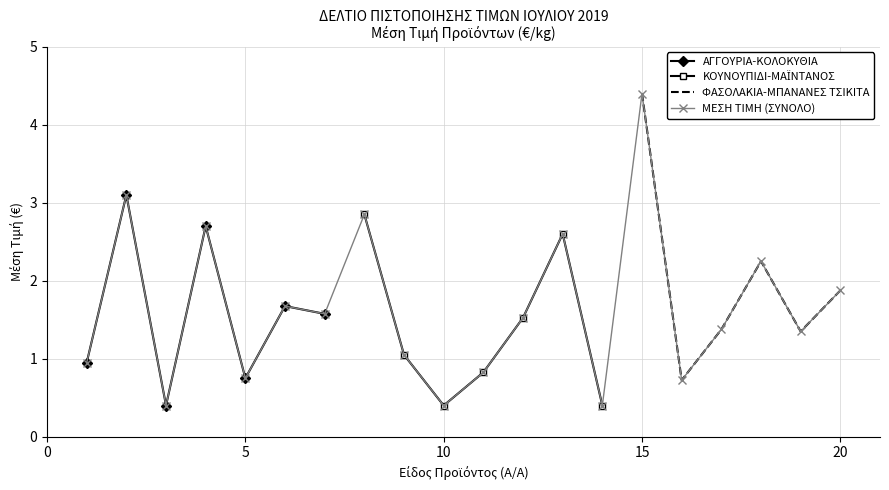

At which label does ΜΕΣΗ ΤΙΜΗ (ΣΥΝΟΛΟ) reach its peak?

15